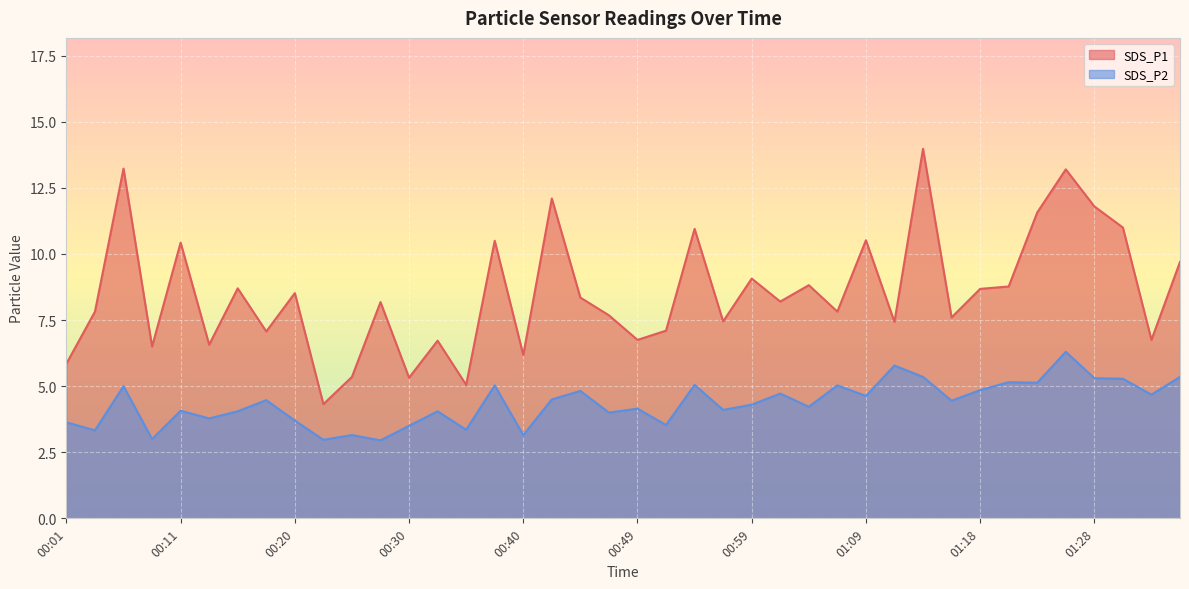

Which label corresponds to the largest value in the chart?

01:13